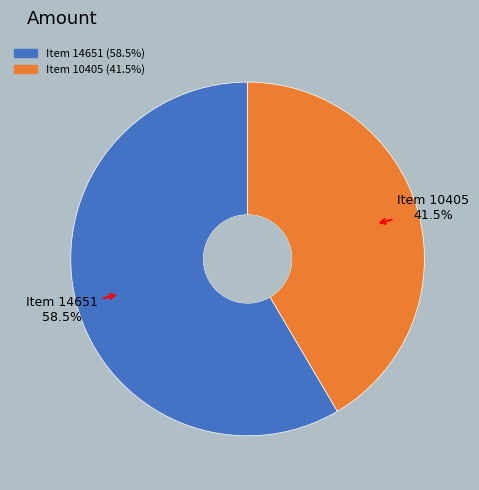

Between Item 10405 and Item 14651, which is larger?

Item 14651